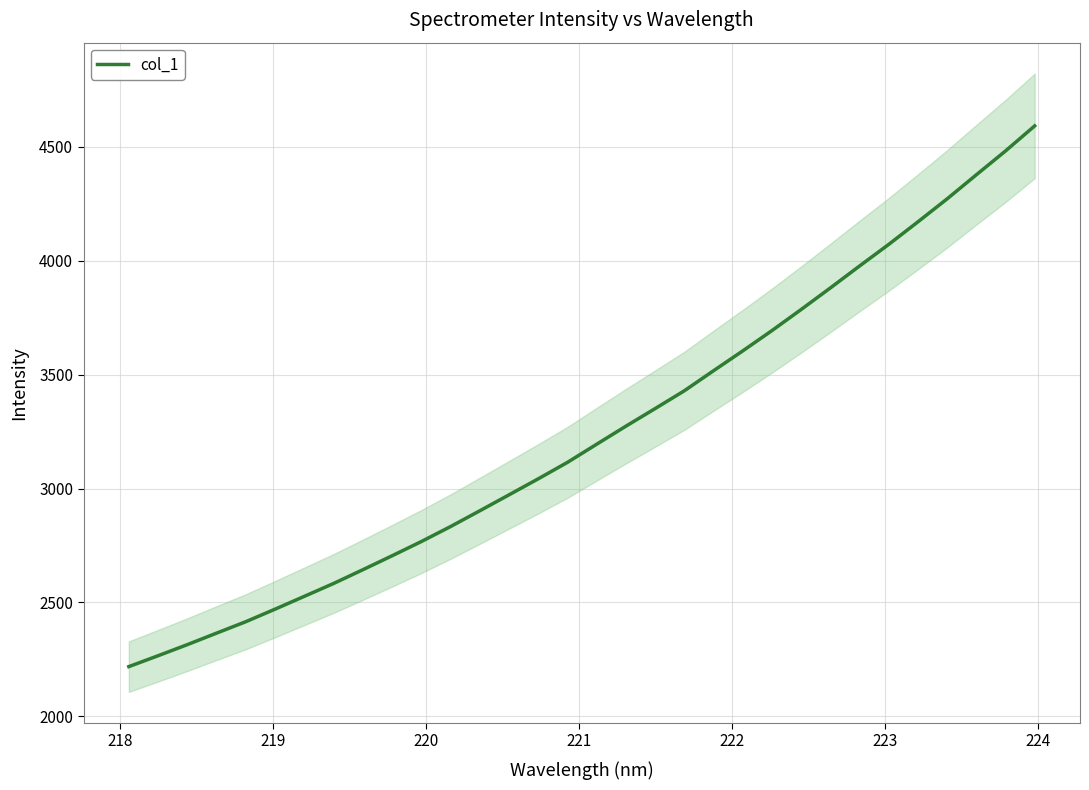

True or false: there are more than 1 points higher than both neighbors.

False